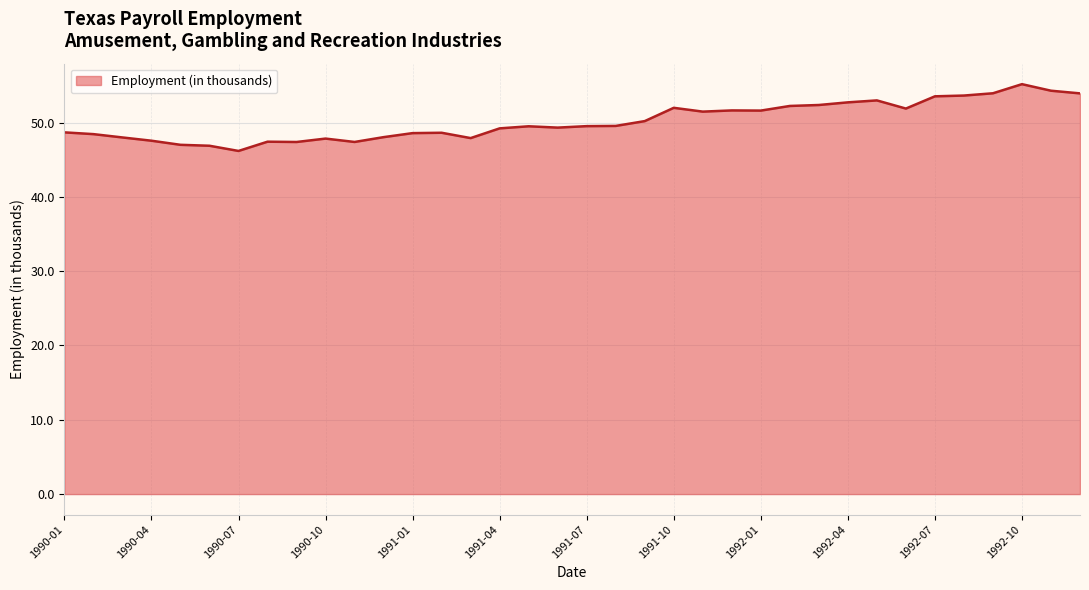

What is the greatest value displayed?

55.2